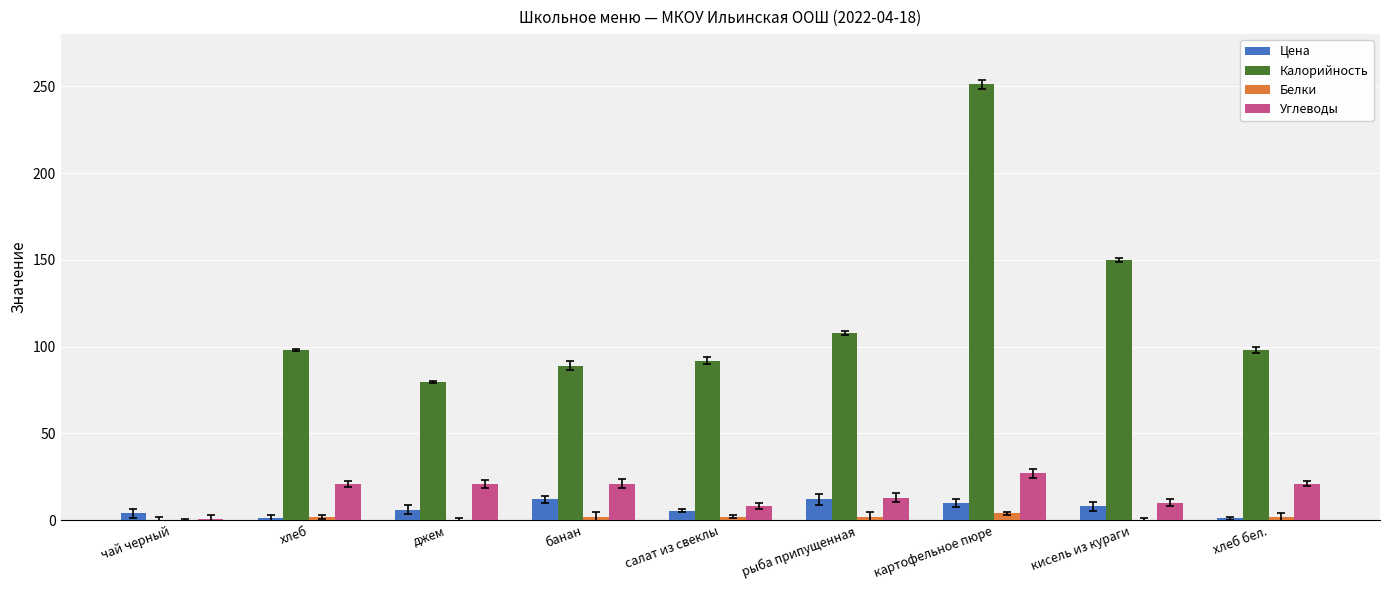

What is the sum of all Углеводы values?

143.0